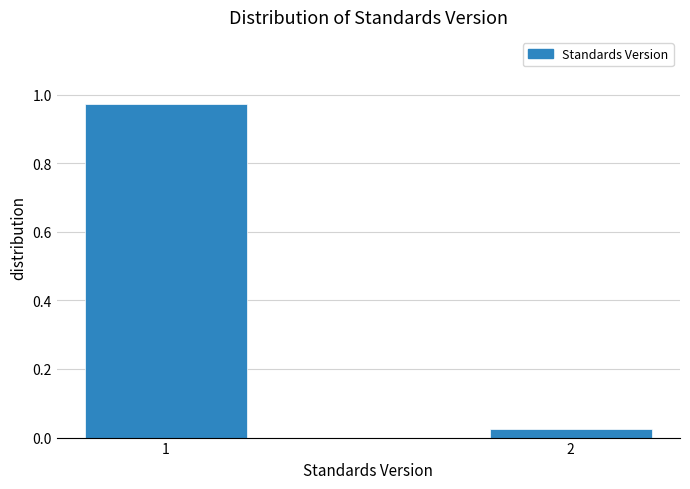

Rank the categories by value from highest to lowest.

1, 2